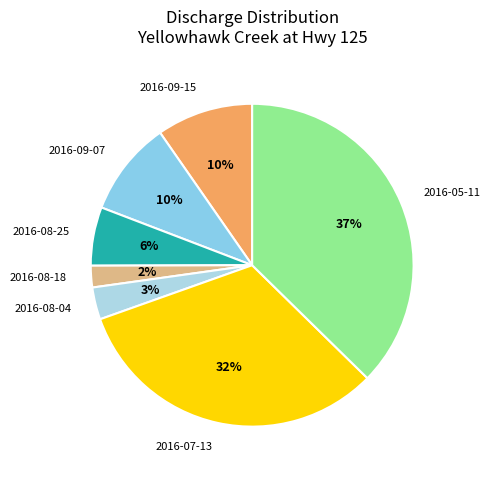

To the nearest percent, what percentage of the pie is 2016-08-18?

2%